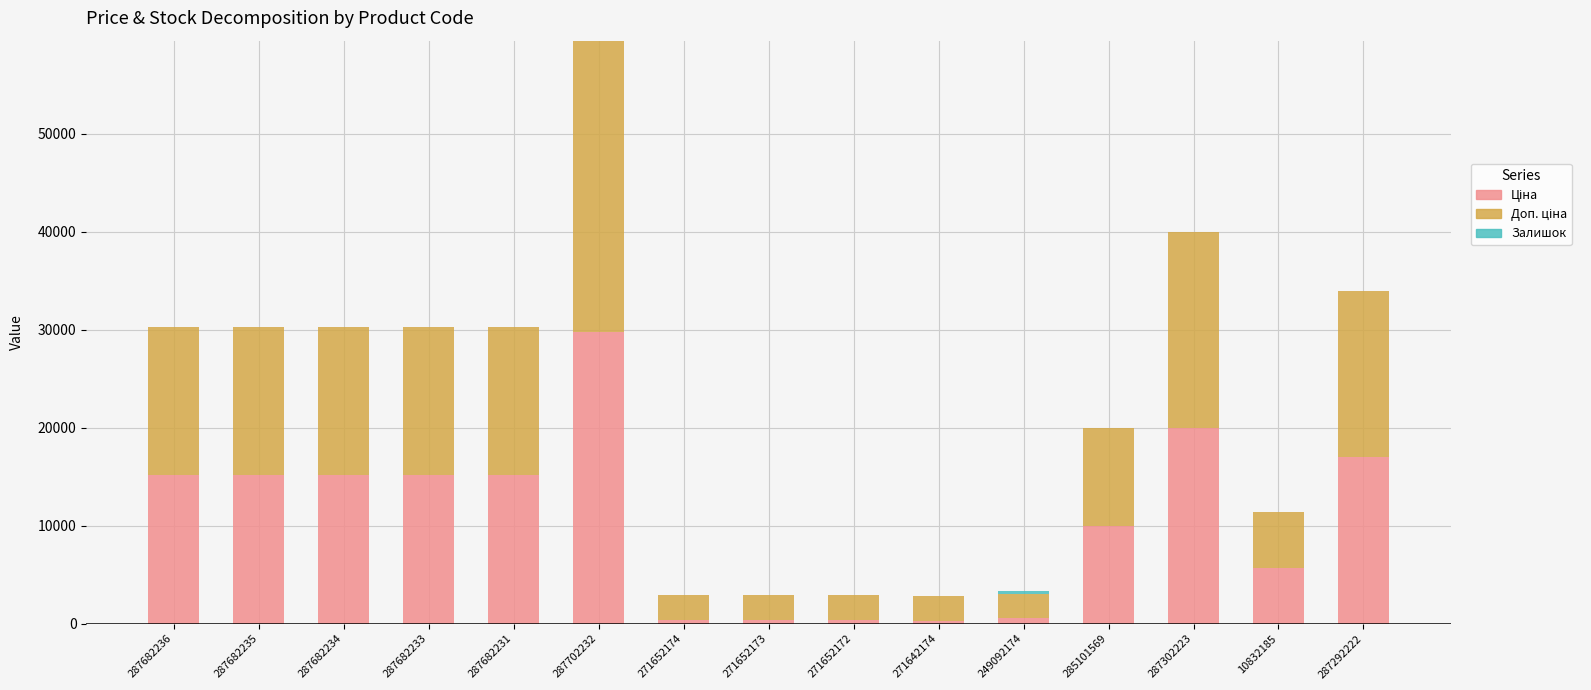

What is the total value across all series at 287682235?

30240.0